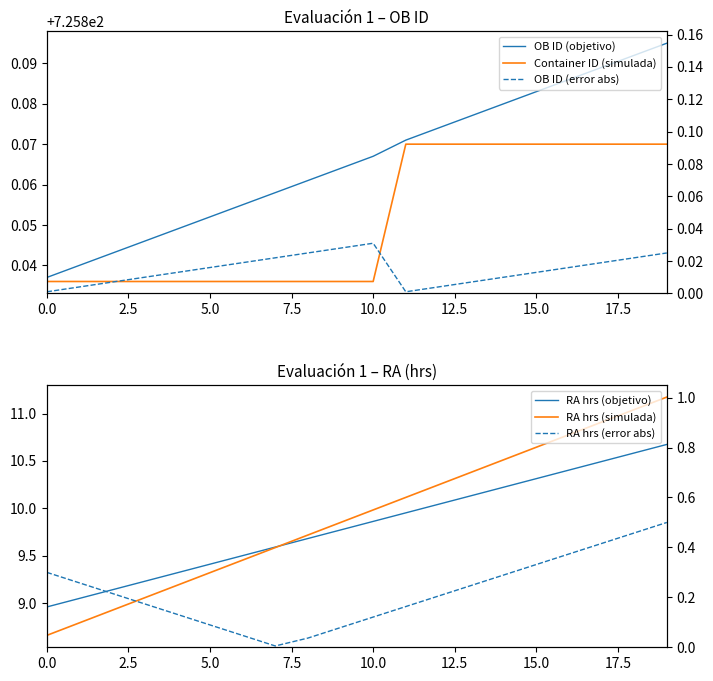

Reading left to right, list all the values displayed in this chart.

OB ID (objetivo): 725.8	725.8	725.8	725.8	725.8	725.9	725.9	725.9	725.9	725.9	725.9	725.9	725.9	725.9	725.9	725.9	725.9	725.9	725.9	725.9
Container ID (simulada): 725.8	725.8	725.8	725.8	725.8	725.8	725.8	725.8	725.8	725.8	725.8	725.9	725.9	725.9	725.9	725.9	725.9	725.9	725.9	725.9
RA hrs (objetivo): 9.0	9.0	9.1	9.2	9.3	9.4	9.5	9.6	9.7	9.8	9.9	10.0	10.0	10.1	10.2	10.3	10.4	10.5	10.6	10.7
RA hrs (simulada): 8.7	8.8	8.9	9.1	9.2	9.3	9.5	9.6	9.7	9.9	10.0	10.1	10.2	10.4	10.5	10.6	10.8	10.9	11.0	11.2
OB ID (error abs): 0.0	0.0	0.0	0.0	0.0	0.0	0.0	0.0	0.0	0.0	0.0	0.0	0.0	0.0	0.0	0.0	0.0	0.0	0.0	0.0
RA hrs (error abs): 0.3	0.3	0.2	0.2	0.1	0.1	0.0	0.0	0.0	0.1	0.1	0.2	0.2	0.2	0.3	0.3	0.4	0.4	0.5	0.5